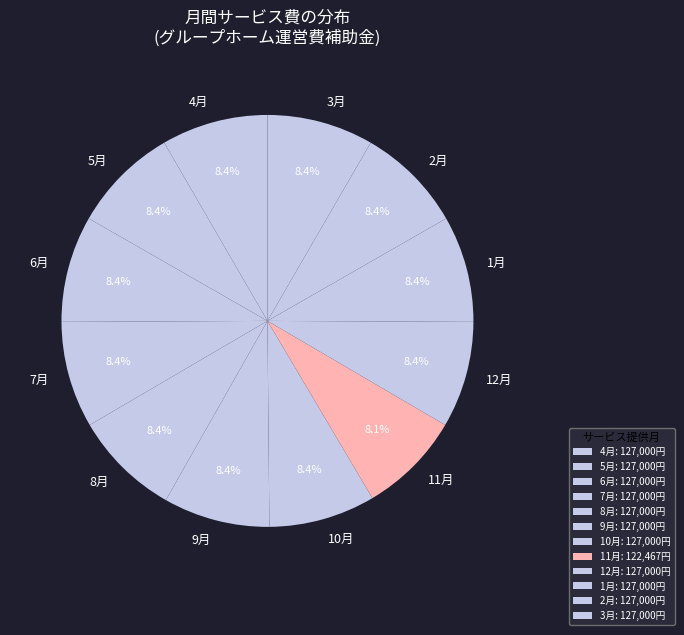

The 7月 slice represents 2% of the pie. True or false?

False